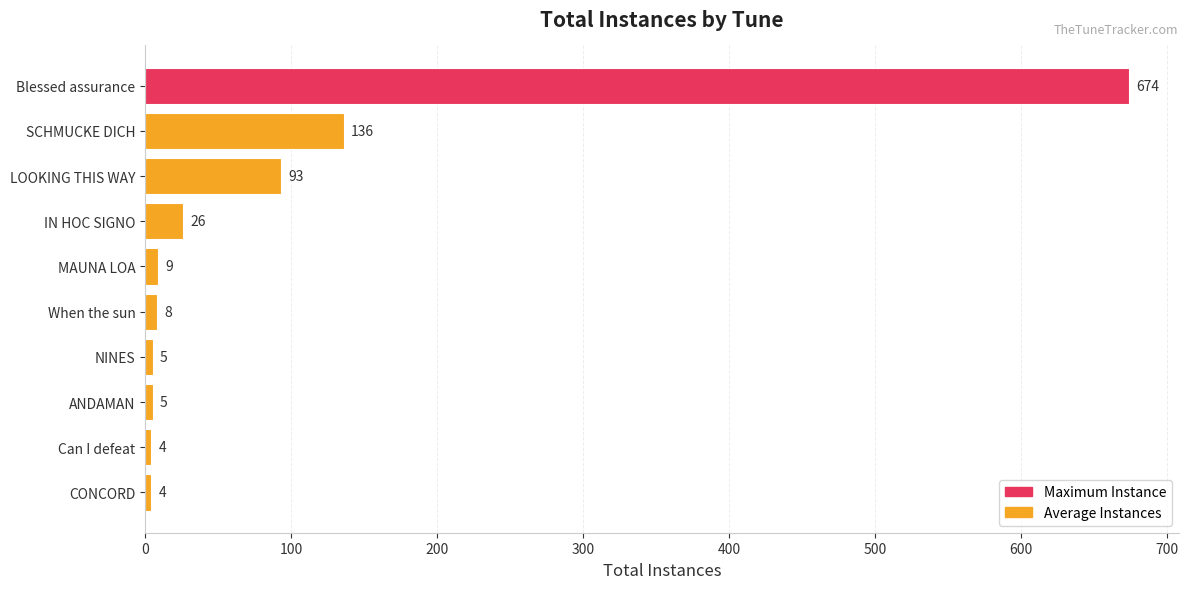

True or false: the data shows 8 at When the sun.

True